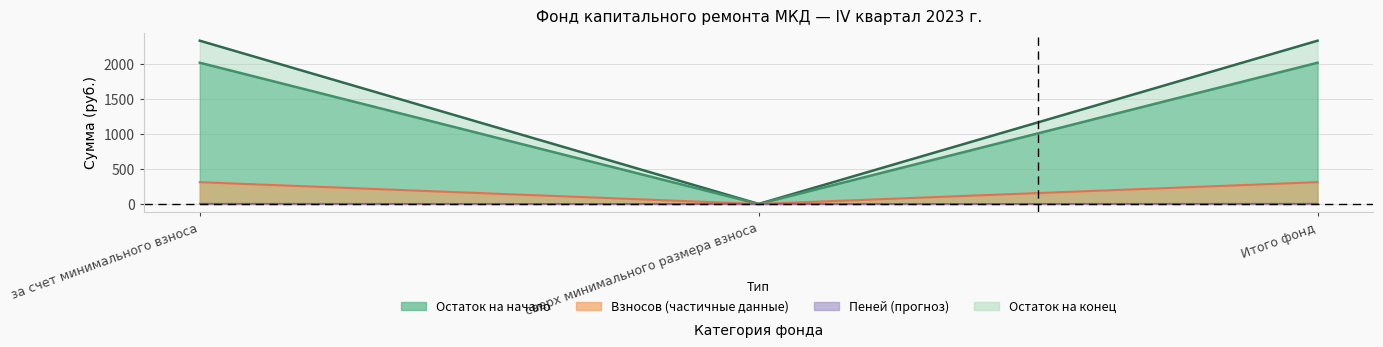

At which label does Поступило всего reach its minimum?

сверх минимального размера взноса